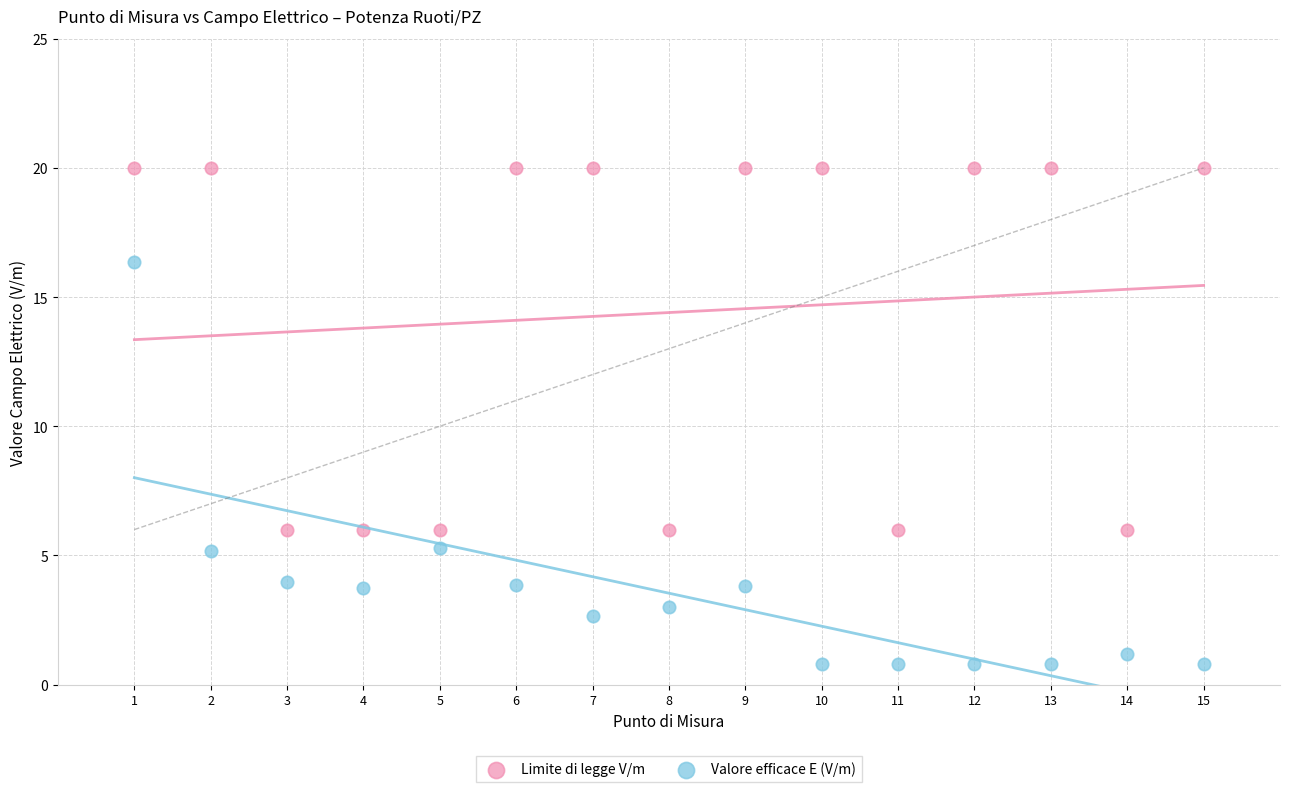

Which series has the largest Y range (max minus min)?

Valore efficace E (V/m)